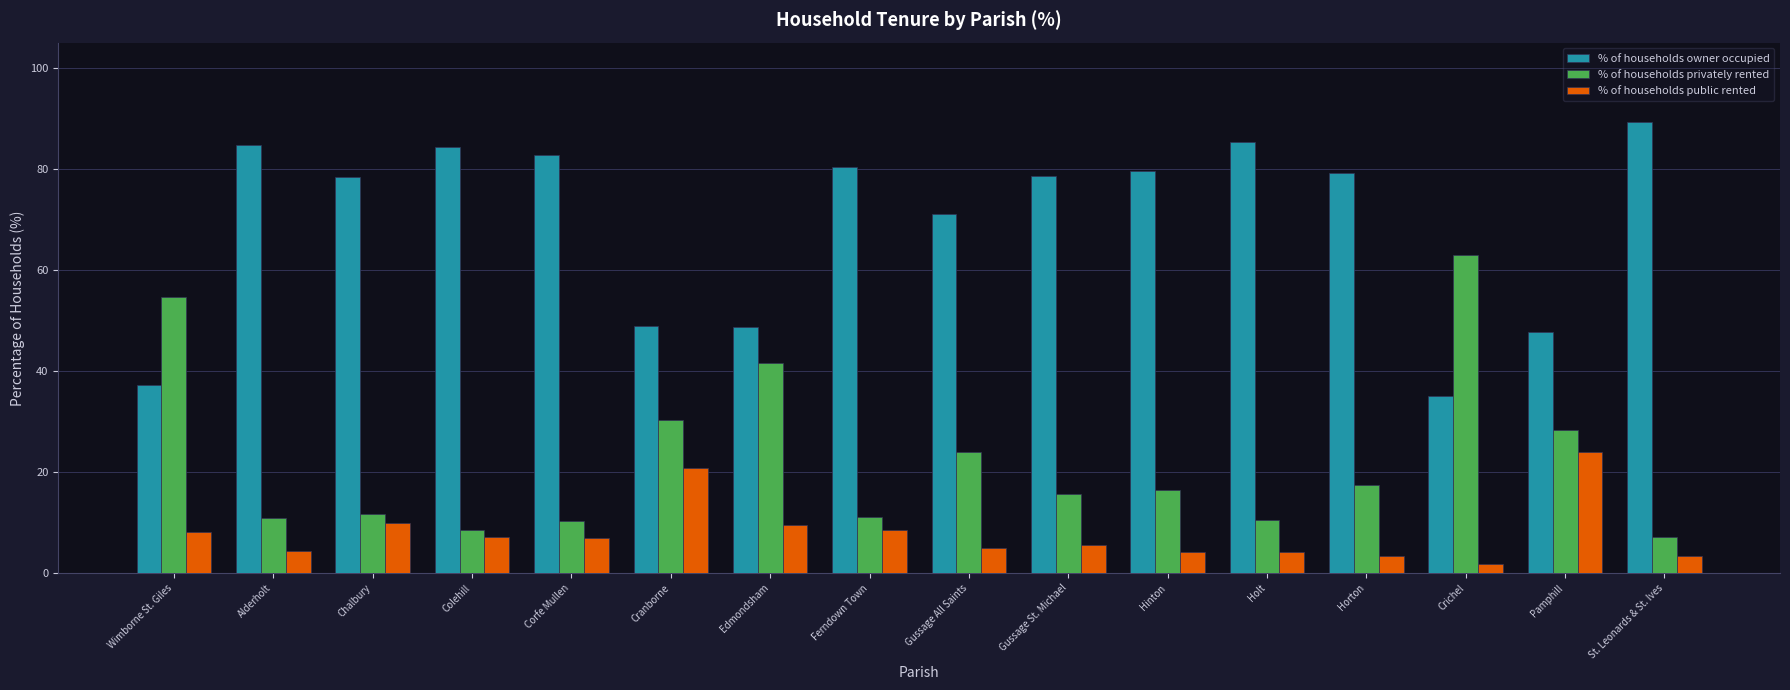

Is it true that % of households public rented equals 6.7 at Pamphill?

False